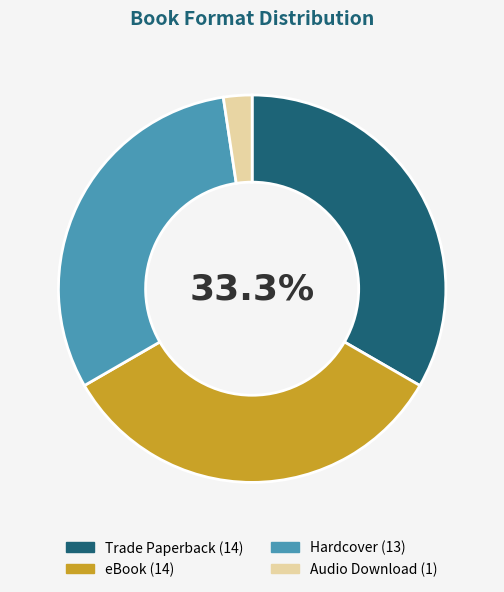

Does any single category account for the majority?

No